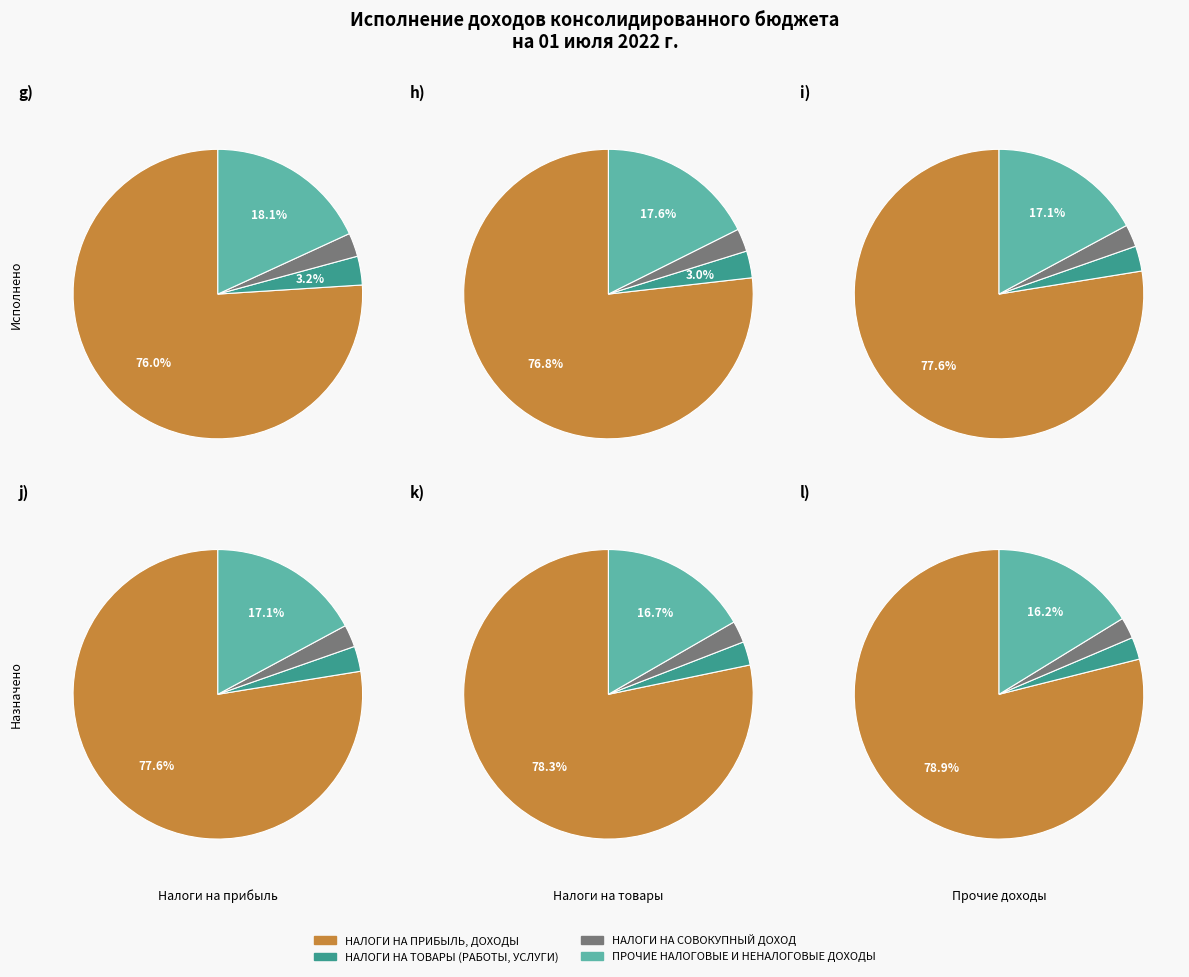

What is the largest slice in the pie chart?

НАЛОГИ НА ПРИБЫЛЬ, ДОХОДЫ